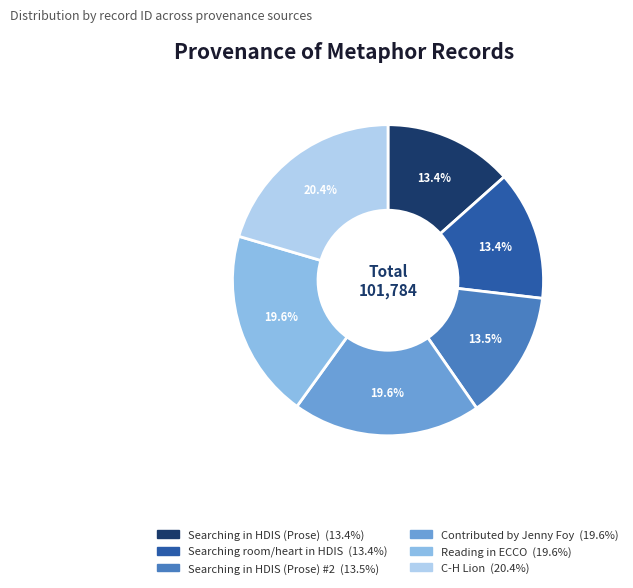

Is there any slice that represents more than half of the pie?

No